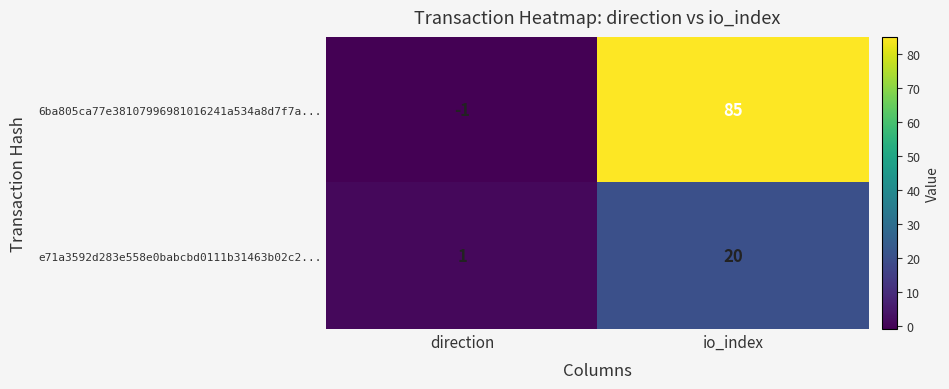

List the series in order of their peak value, highest first.

6ba805ca77e38107996981016241a534a8d7f7a..., e71a3592d283e558e0babcbd0111b31463b02c2...